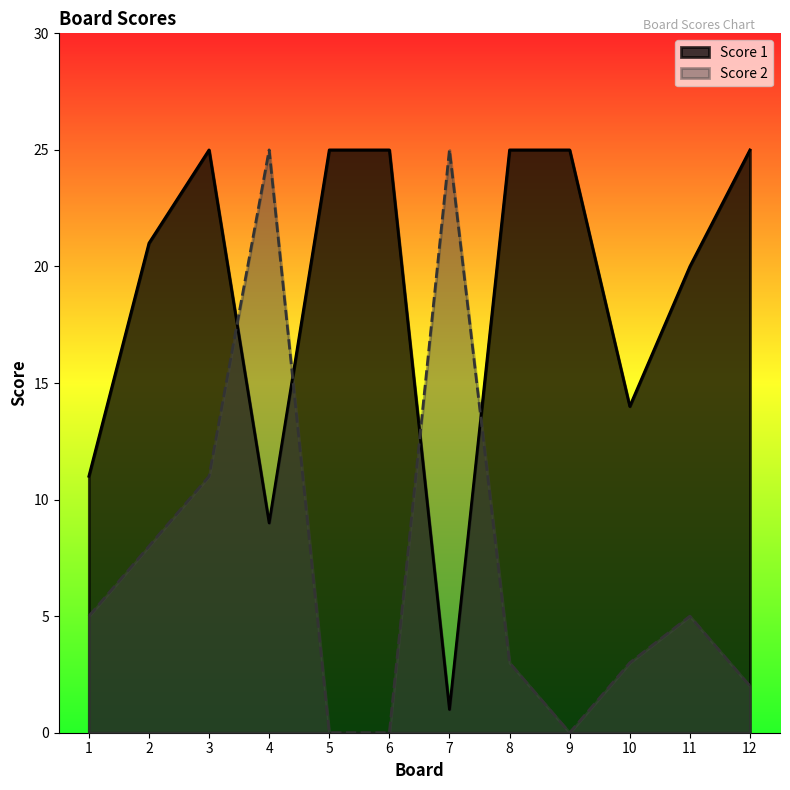

The Score 2 series shows 3 at 8. True or false?

True